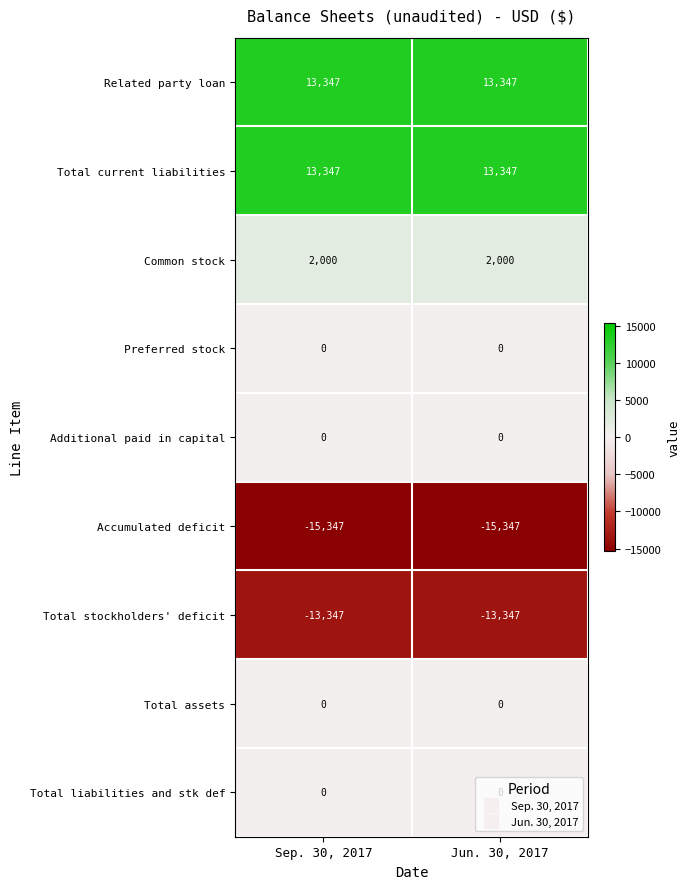

What is the maximum value shown in the chart?

13347